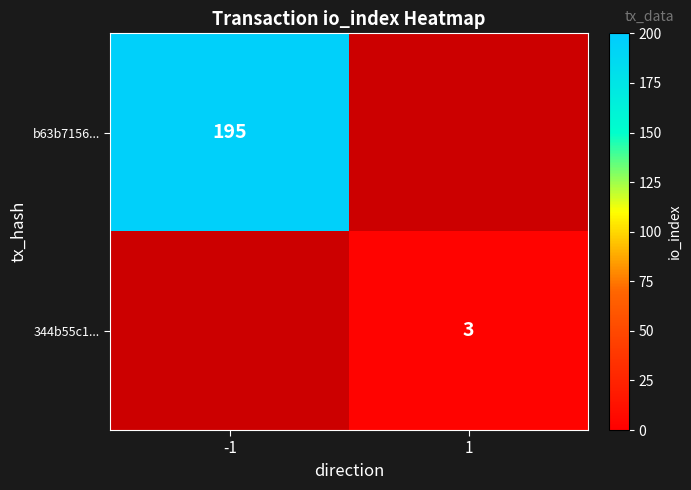

True or false: 344b55c1... has a value of 2 at 1.

False